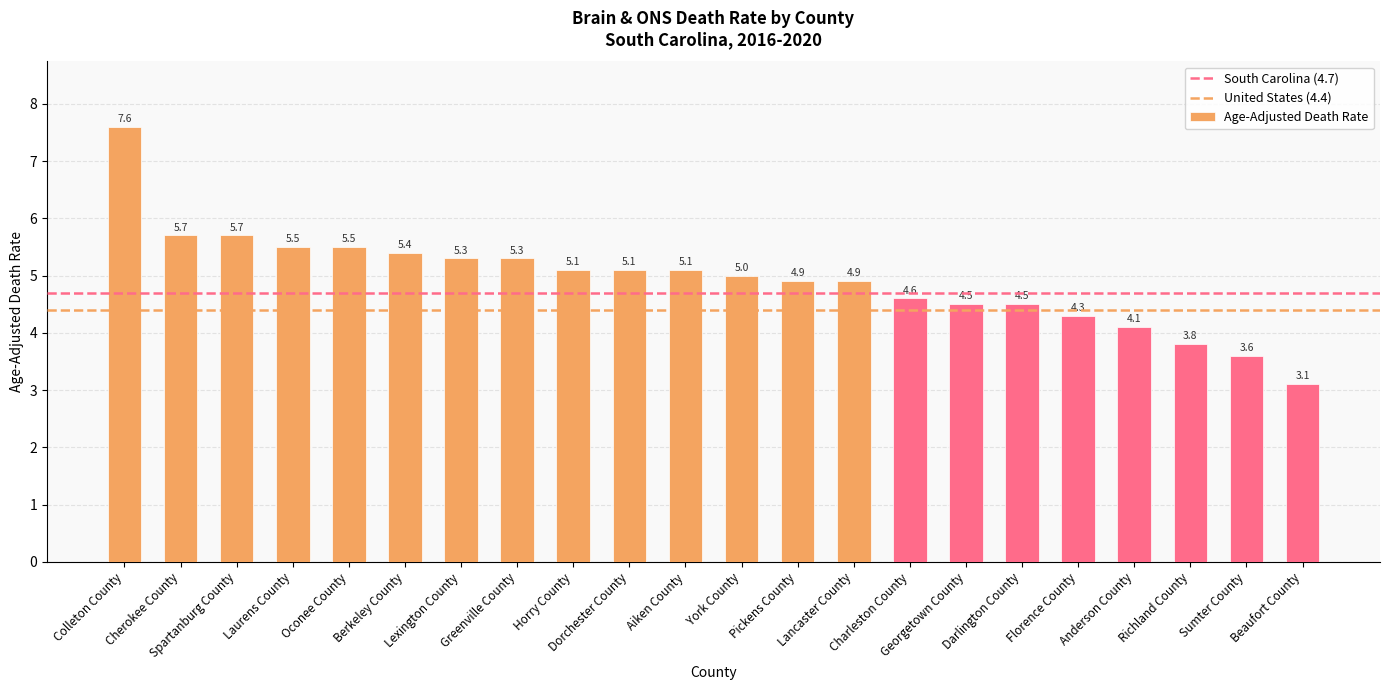

What is the ratio of the value at Charleston County to the value at Georgetown County?

1.0